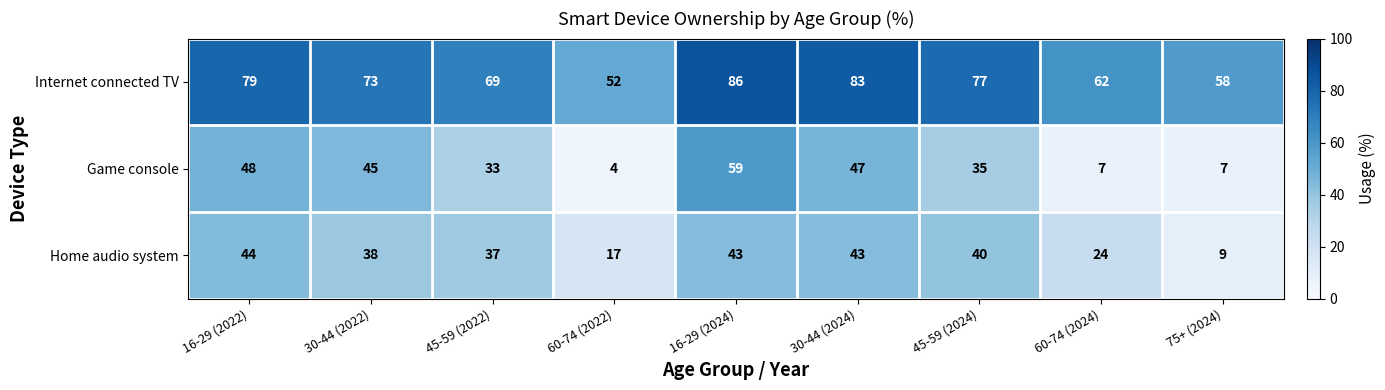

Is it true that Game console equals 18 at 16-29 (2024)?

False